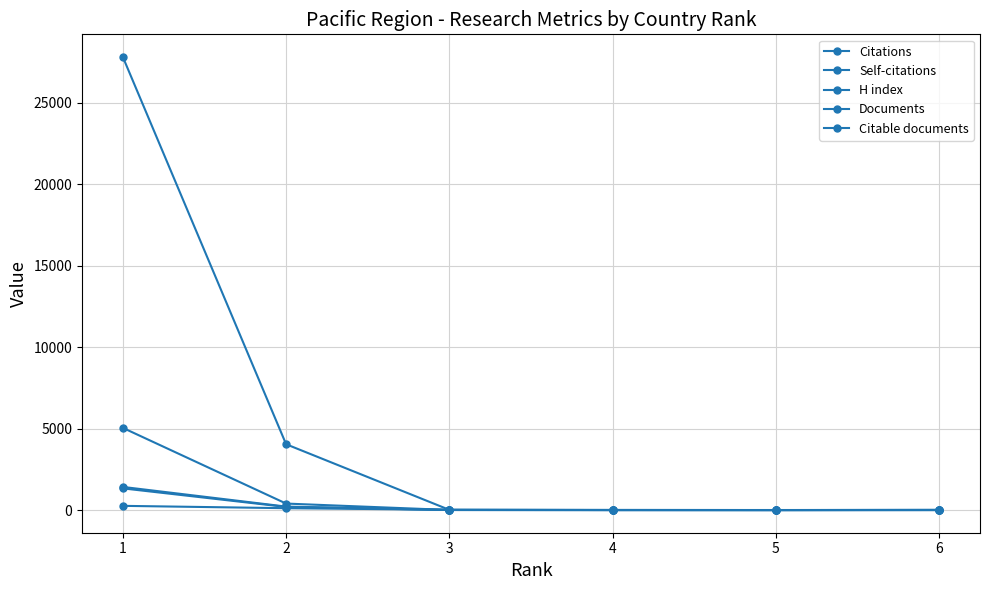

How many series are shown in this chart?

5